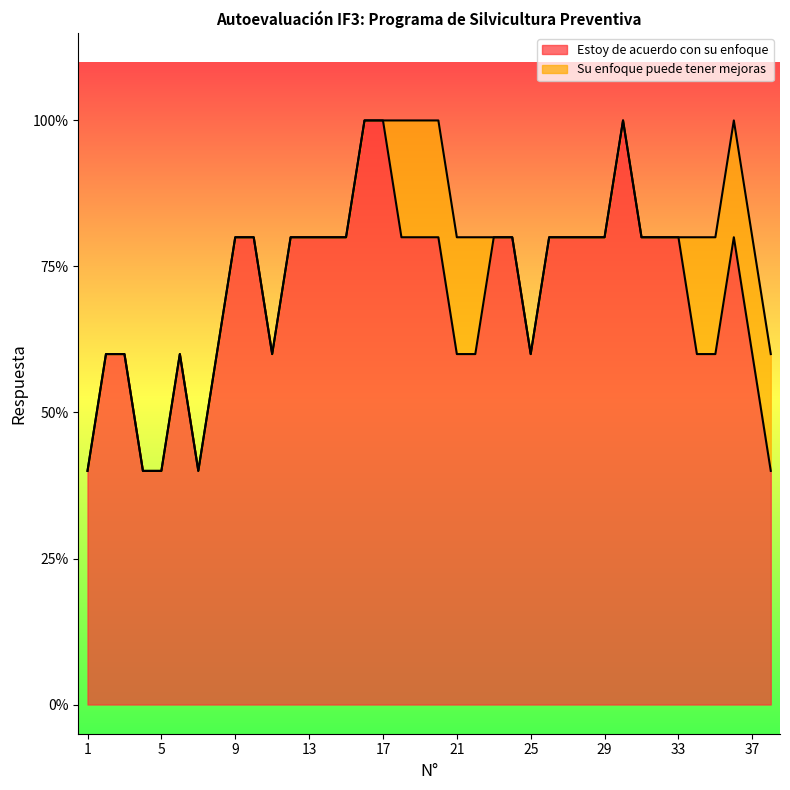

Which series has the largest total across all categories?

Estoy de acuerdo con su enfoque